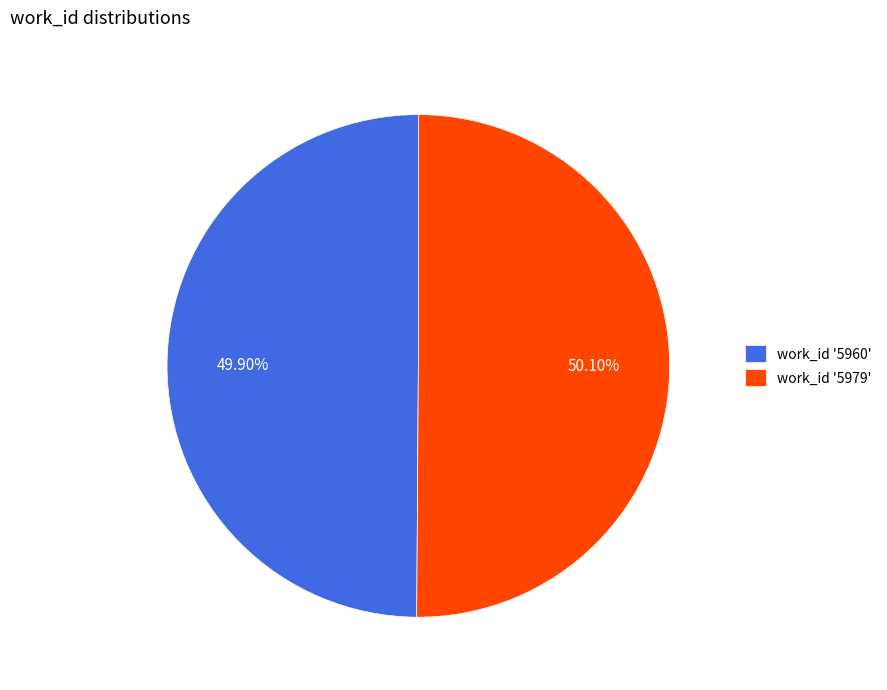

Is the sum of work_id '5979' and work_id '5960' greater than half?

Yes